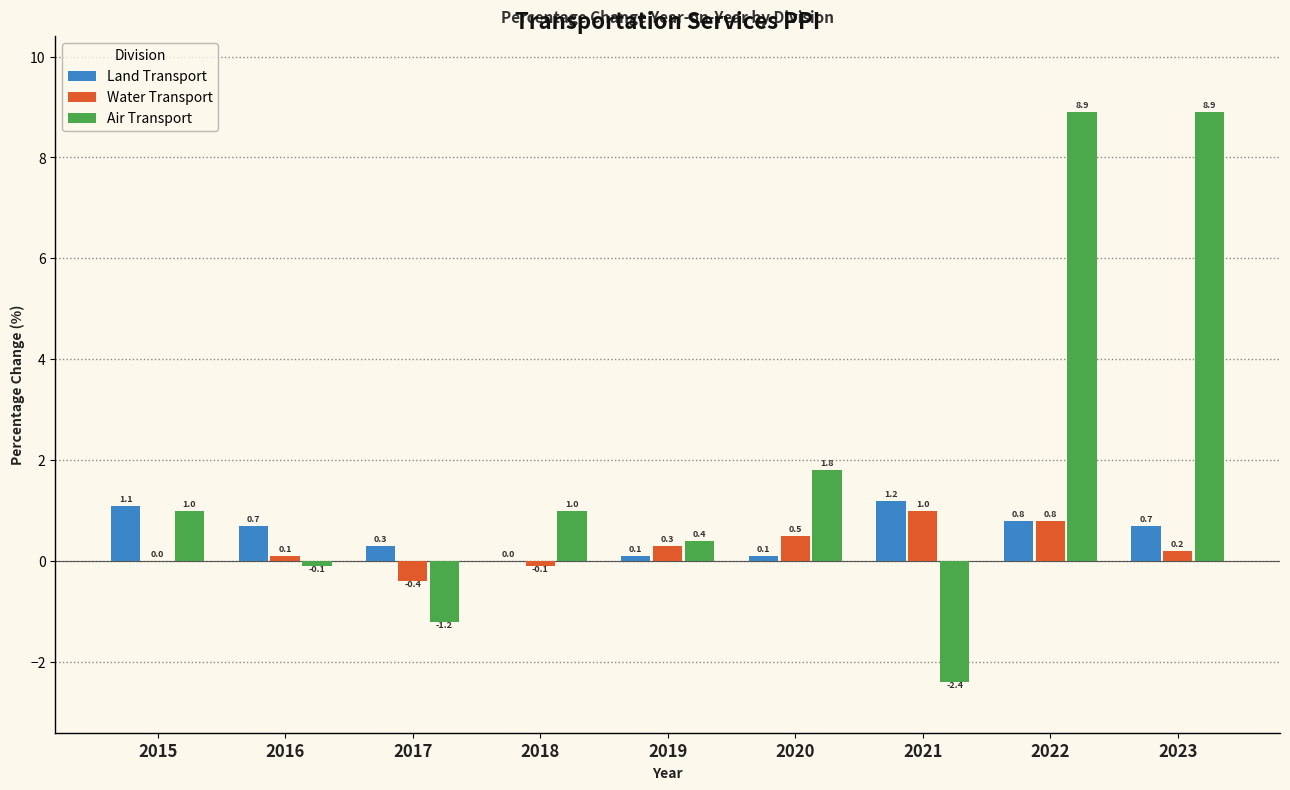

Reading left to right, extract all data points from this chart.

Land Transport: 2015=1.1	2016=0.7	2017=0.3	2018=0.0	2019=0.1	2020=0.1	2021=1.2	2022=0.8	2023=0.7
Water Transport: 2015=0.0	2016=0.1	2017=-0.4	2018=-0.1	2019=0.3	2020=0.5	2021=1.0	2022=0.8	2023=0.2
Air Transport: 2015=1.0	2016=-0.1	2017=-1.2	2018=1.0	2019=0.4	2020=1.8	2021=-2.4	2022=8.9	2023=8.9